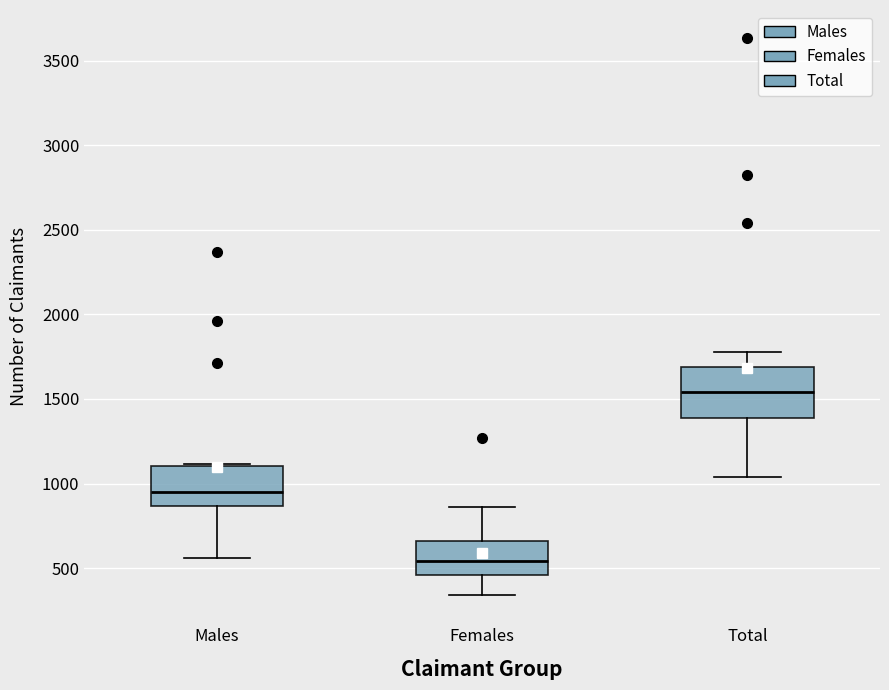

Where is the lower edge of the box for Males on the y-axis? The values are not printed on the chart, so give them approximately, as read against the axis.

850